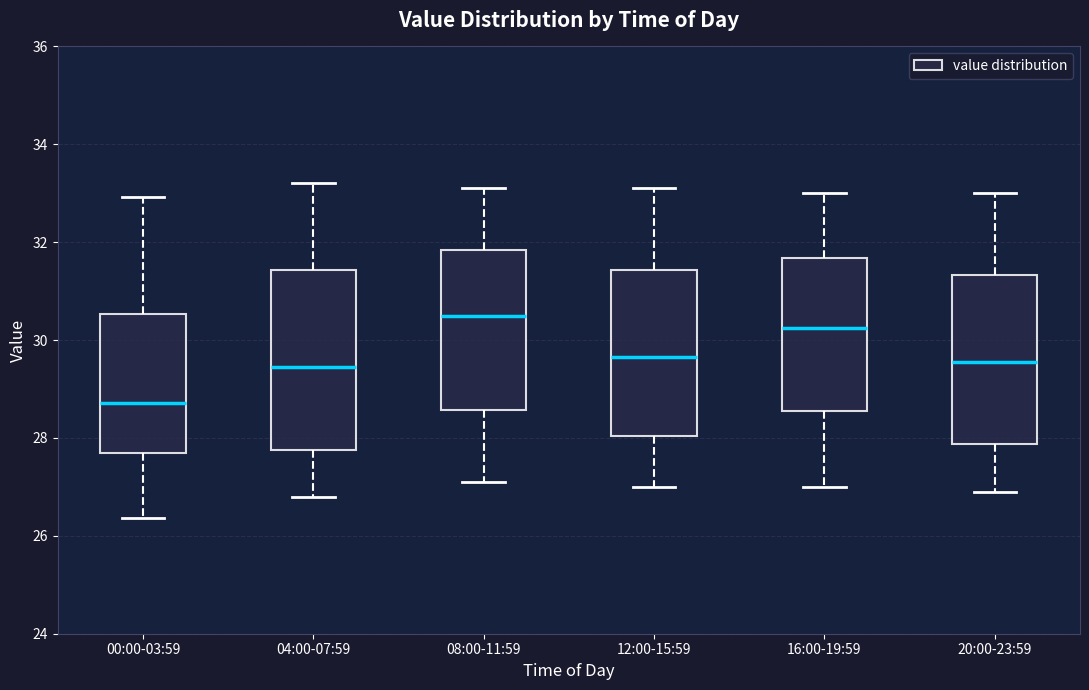

Which box has the lowest median line?

00:00-03:59